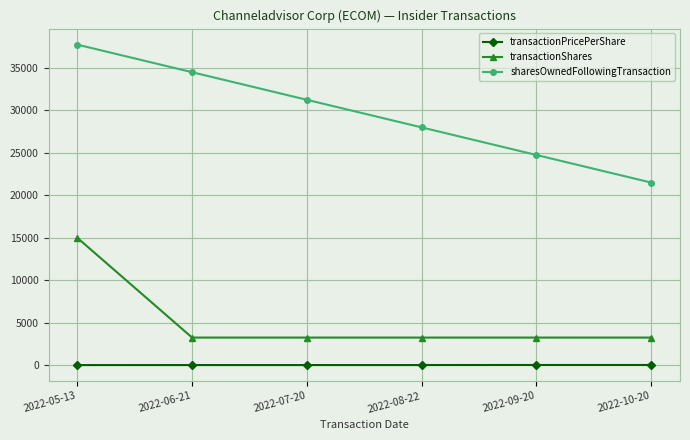

True or false: transactionShares has more than 2 points higher than both neighbors.

False